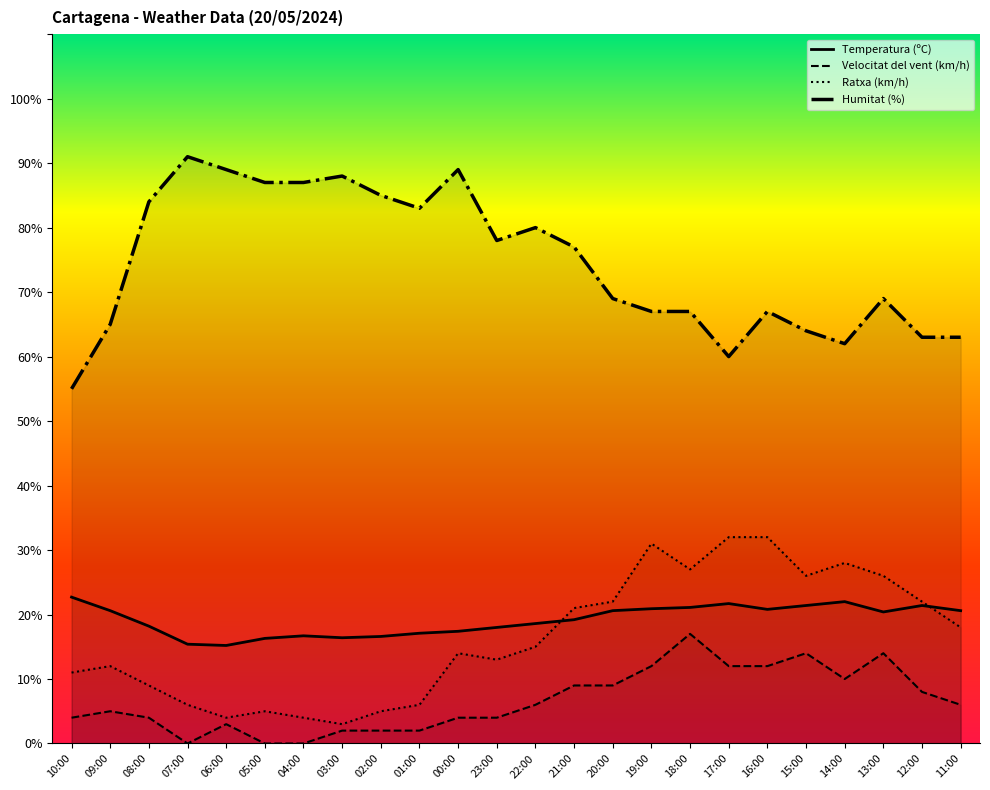

What is the sum of all Velocitat del vent (km/h) values?

159.0